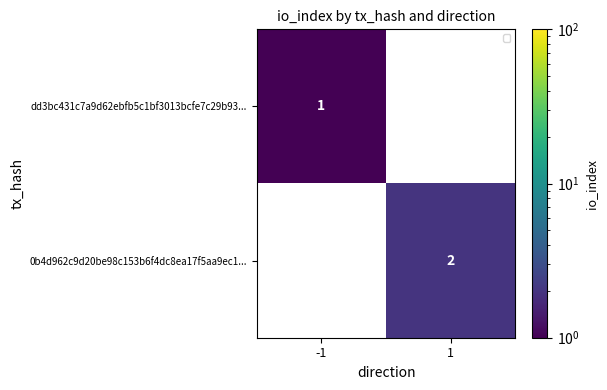

At how many categories does at least one series exceed 0?

2